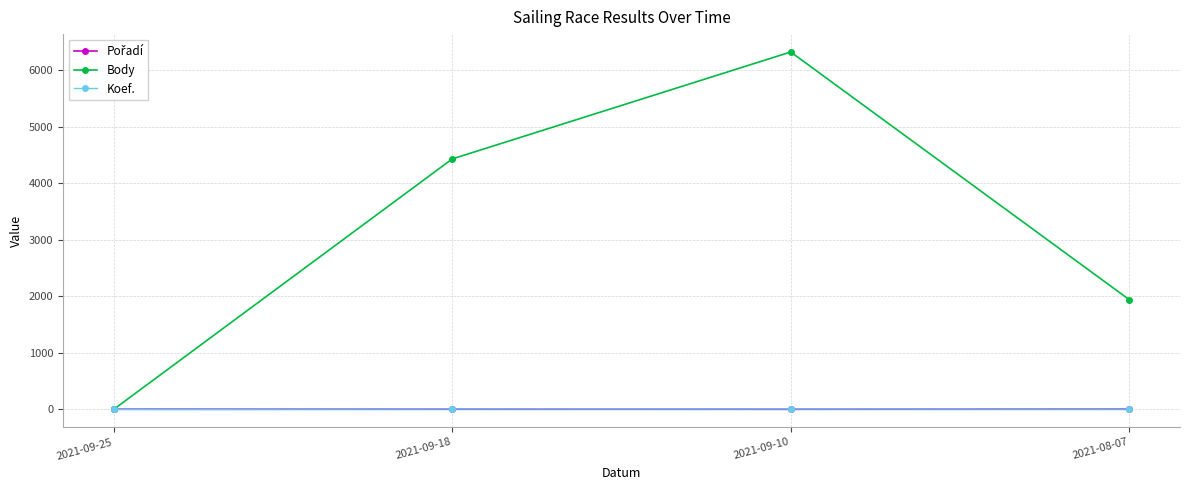

At which category is the sum across all series the highest?

2021-09-10